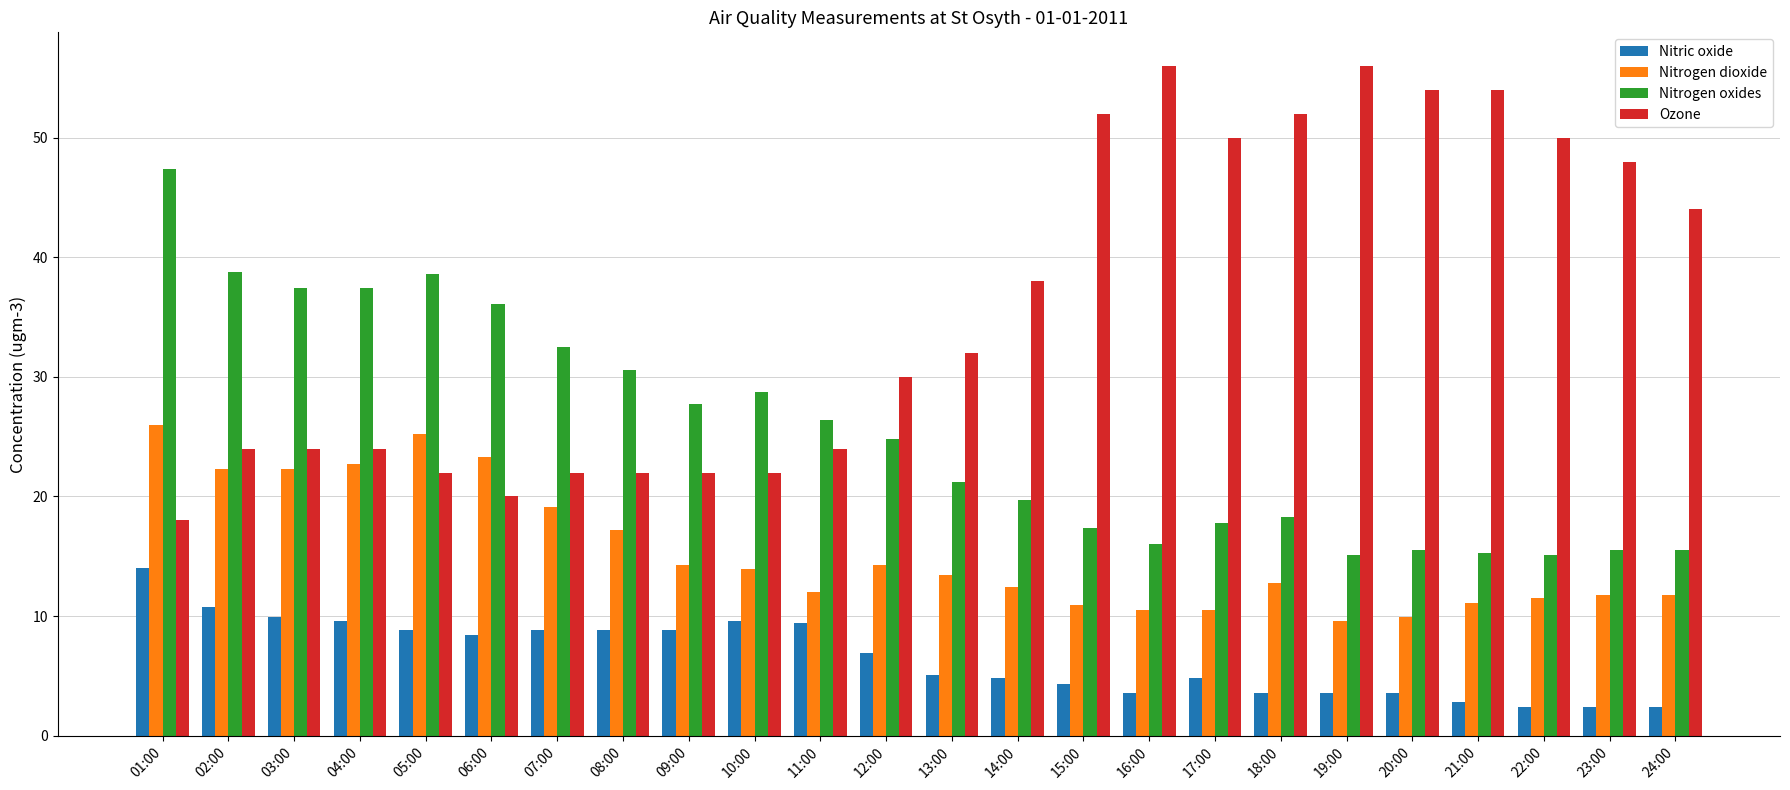

What is the label of the 9th bar from the left?

09:00